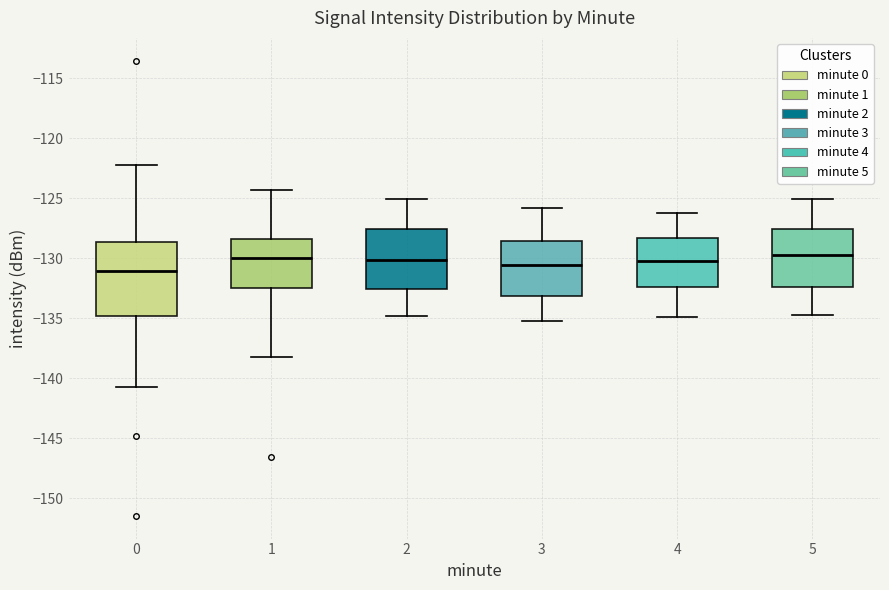

Which box is the tallest, from its lower edge to its upper edge?

0